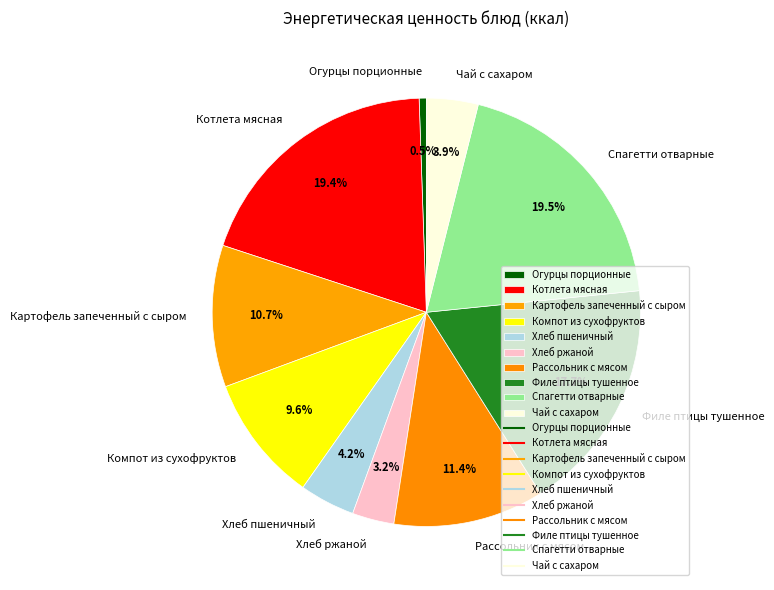

To the nearest percent, what portion does Хлеб ржаной represent?

3%